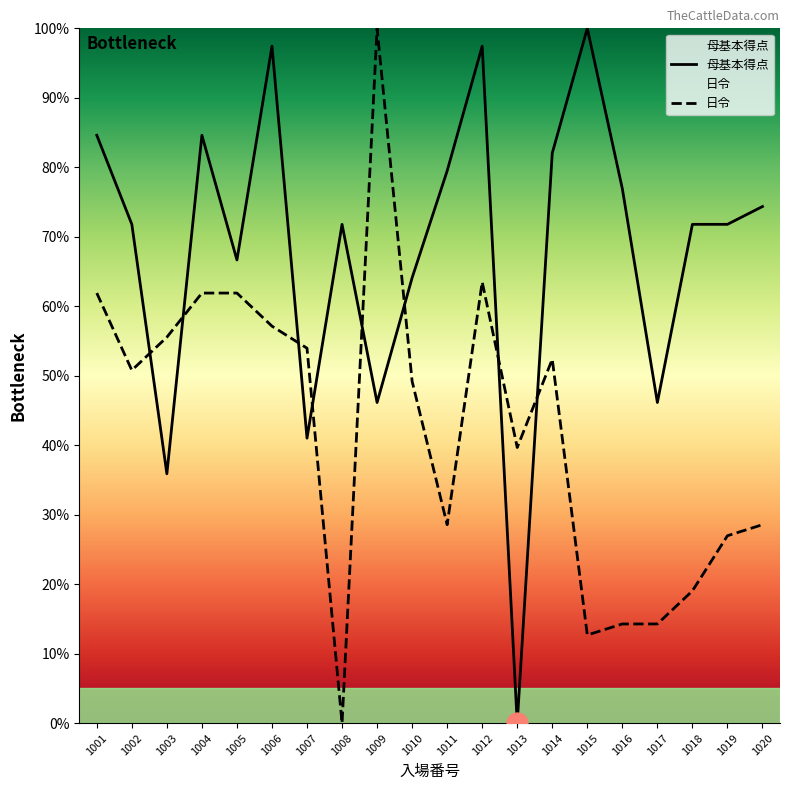

At which label does 日令 first exceed 50?

1001